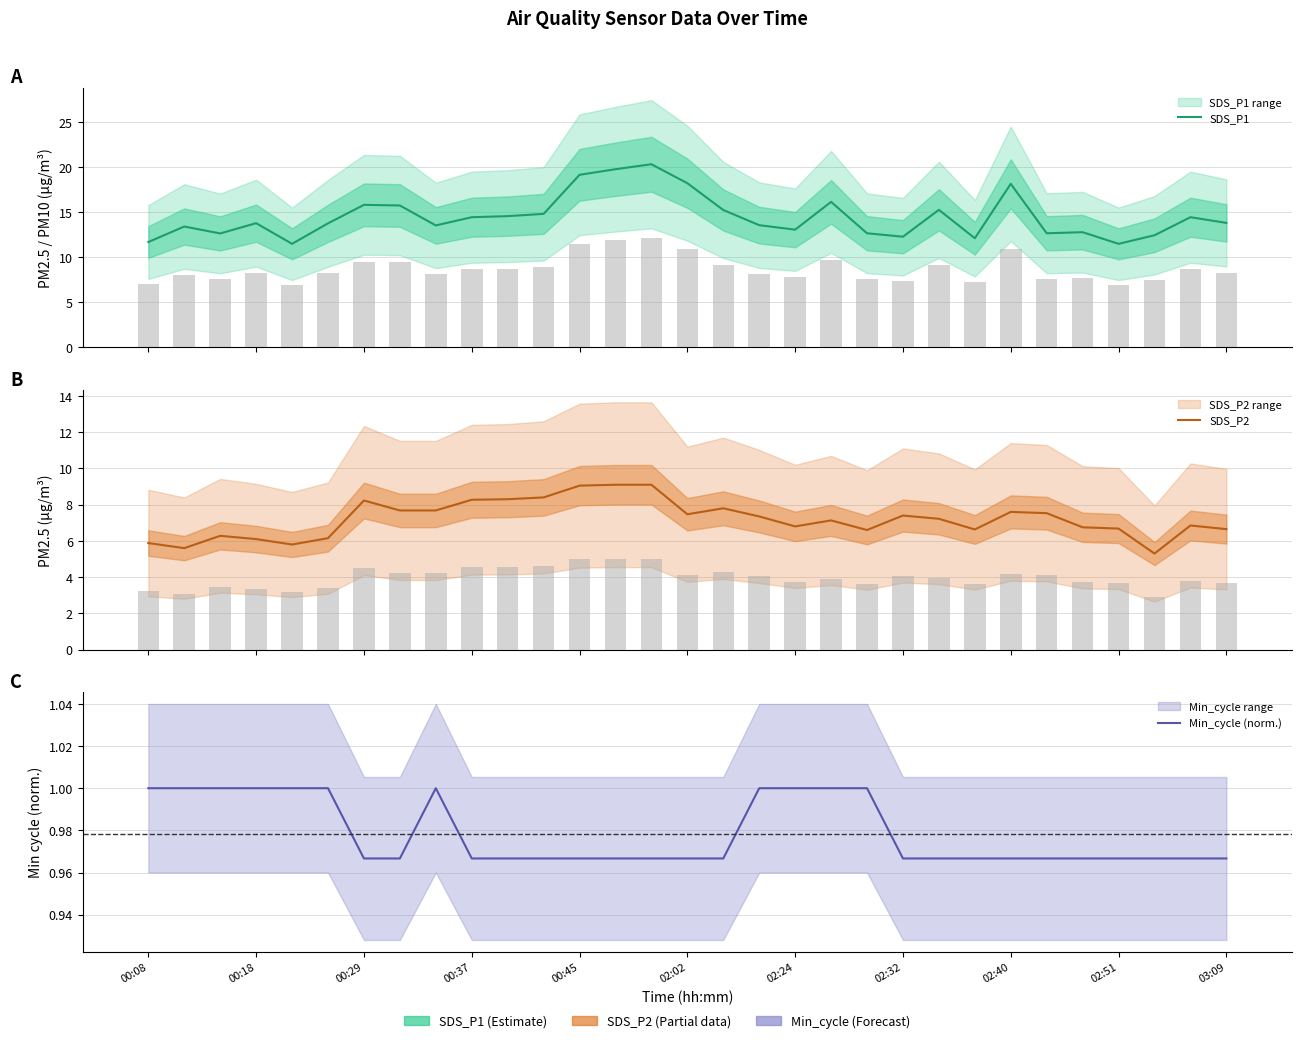

What are all the series names shown in the legend?

SDS_P1, SDS_P2, Min_cycle (norm.)